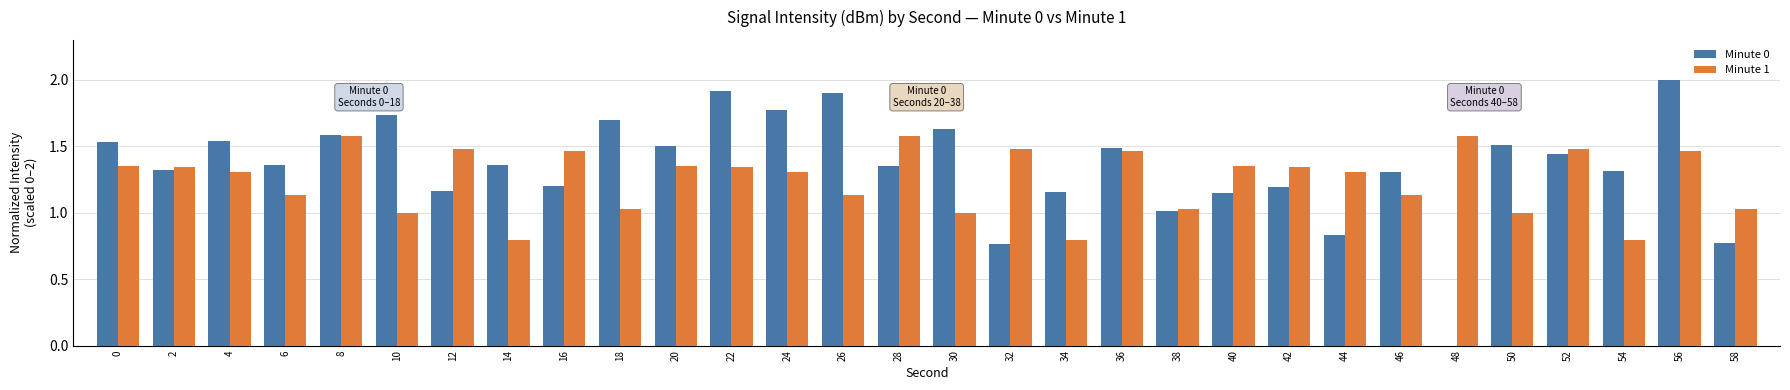

What is the sum of the Minute 1 values at 24 and 36?

2.8